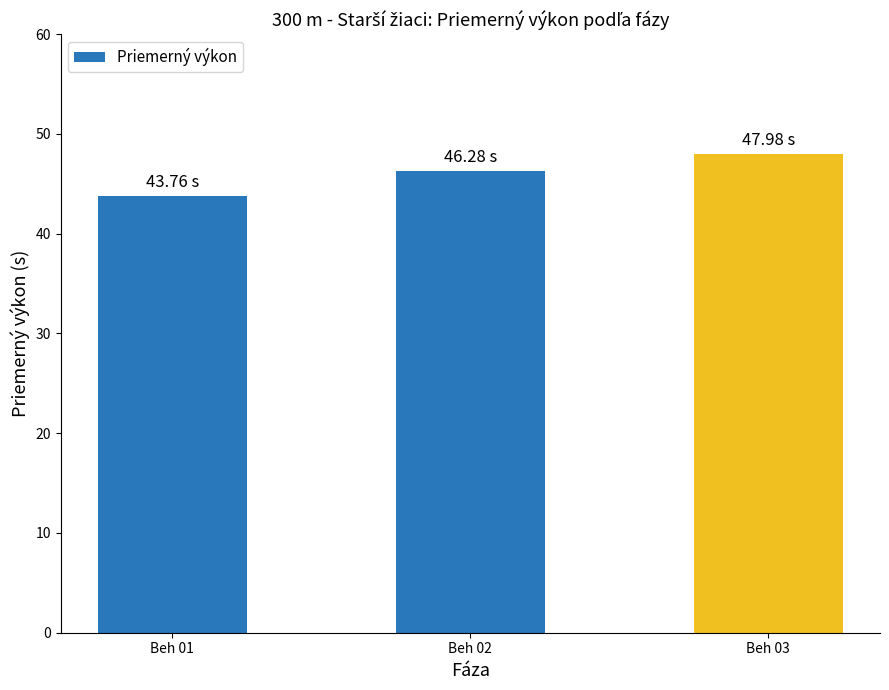

What is the greatest value displayed?

48.0